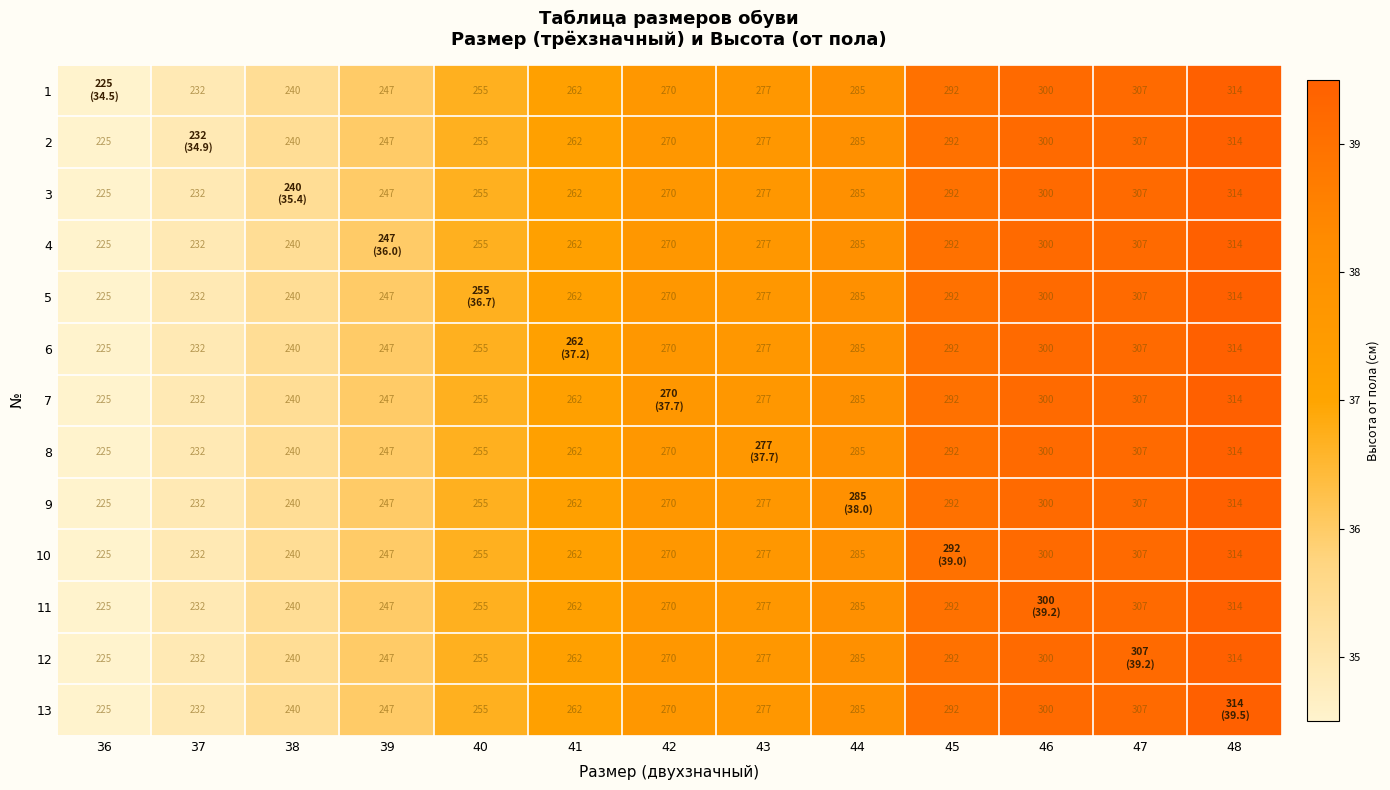

Is the value of 9 at 41 greater than the value of 2 at 45?

No